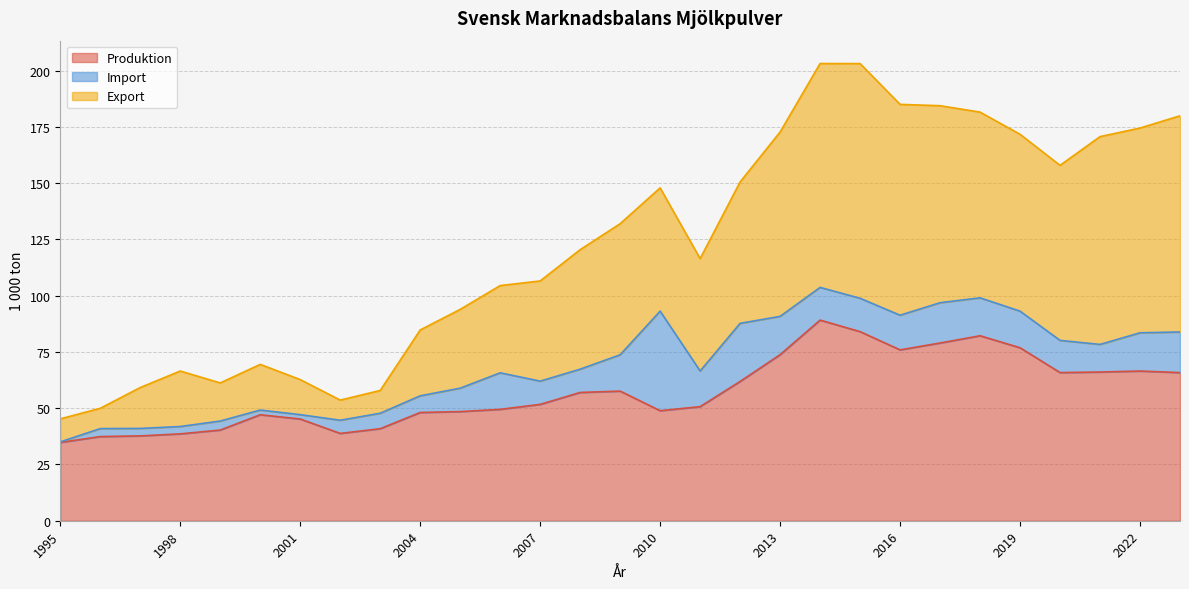

Between 1998 and 2020, which is larger?

2020